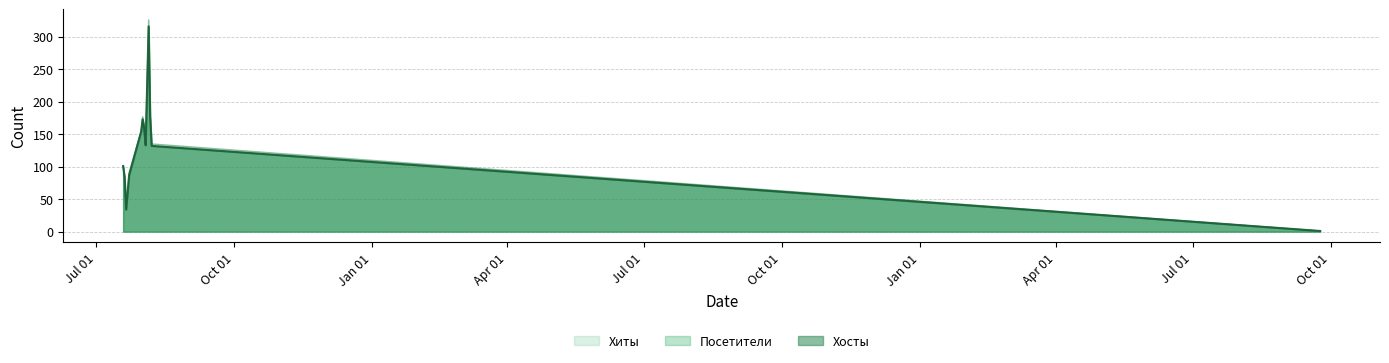

Rank the series by their maximum value, from lowest to highest.

Хосты, Посетители, Хиты